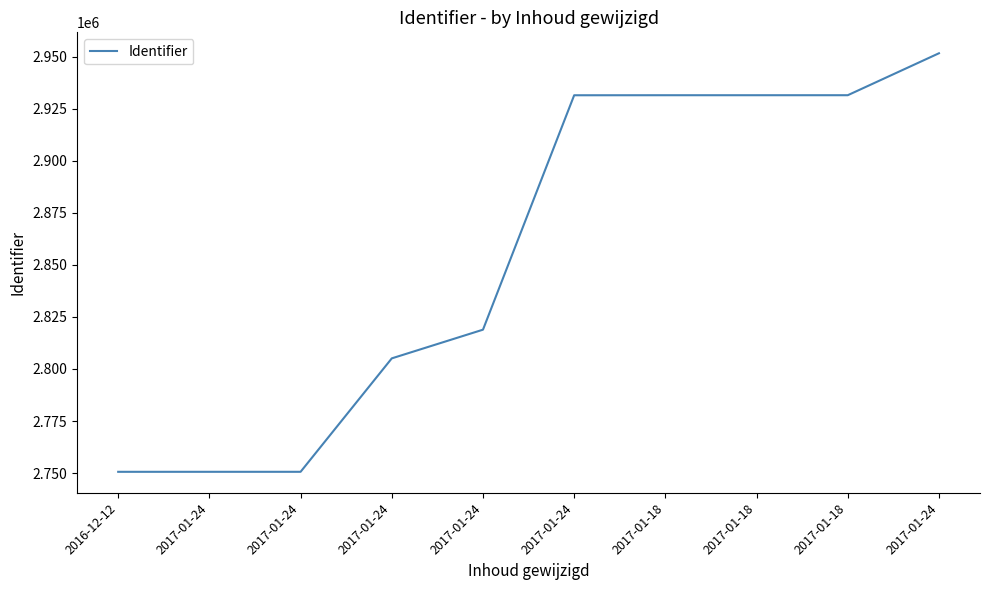

How many lines are shown in the chart?

1